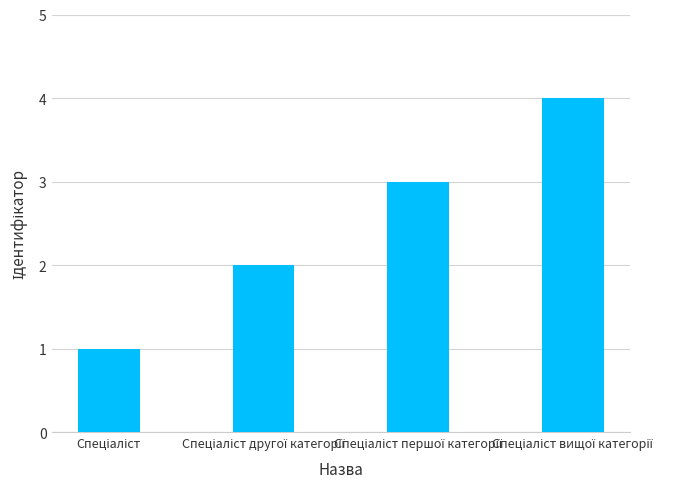

What is the difference between the maximum and minimum values?

3